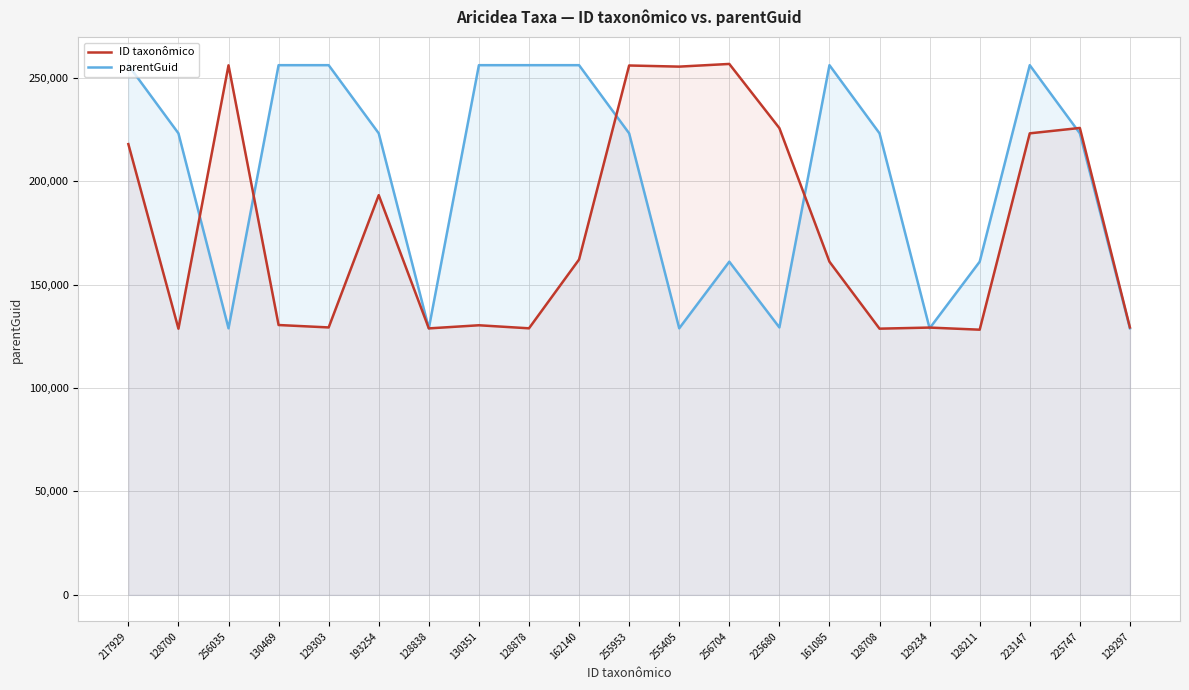

Is the value of ID taxonômico at 217929 greater than the value of parentGuid at 223147?

No